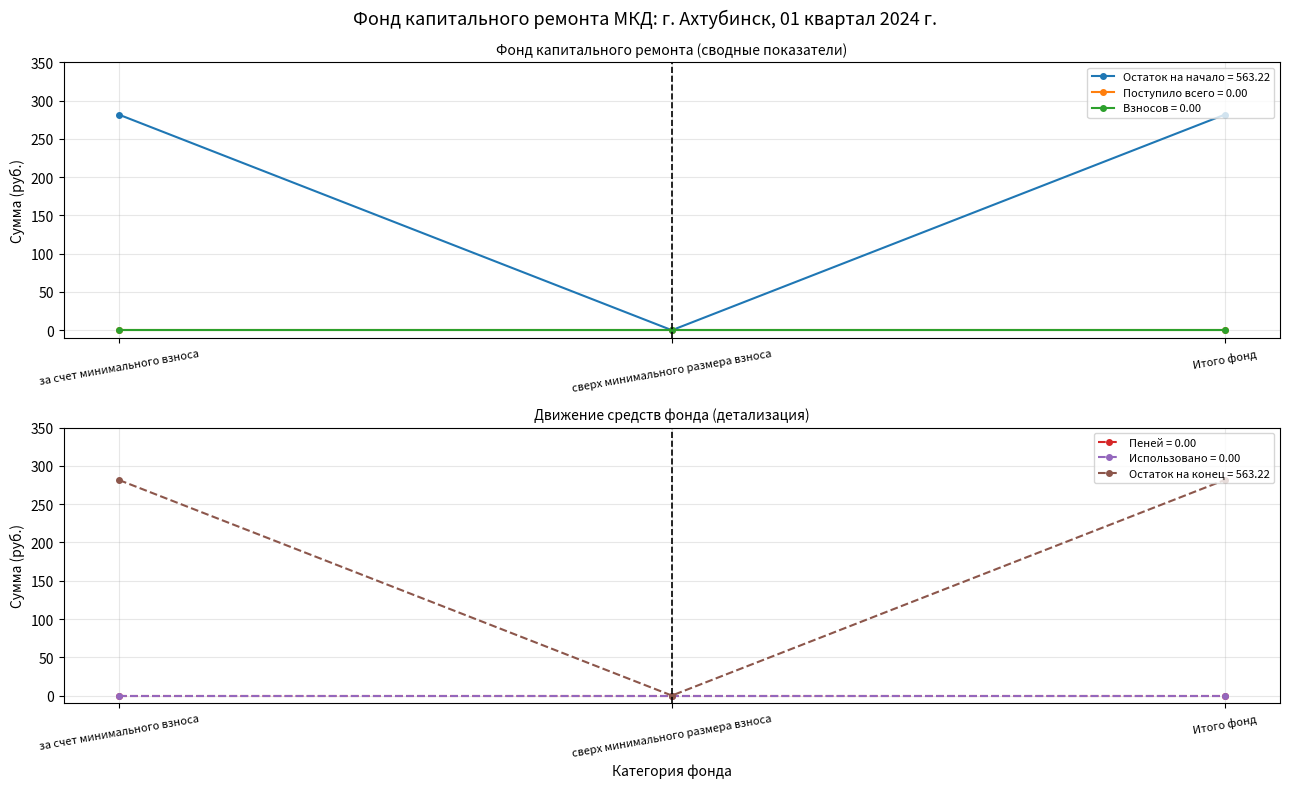

Which category has the lowest value in the Взносов series?

за счет минимального взноса